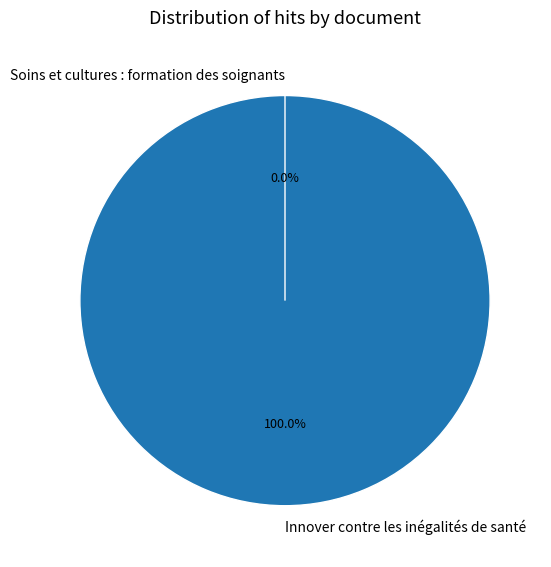

What is the total percentage of Soins et cultures : formation des soignants and Innover contre les inégalités de santé?

100.0%